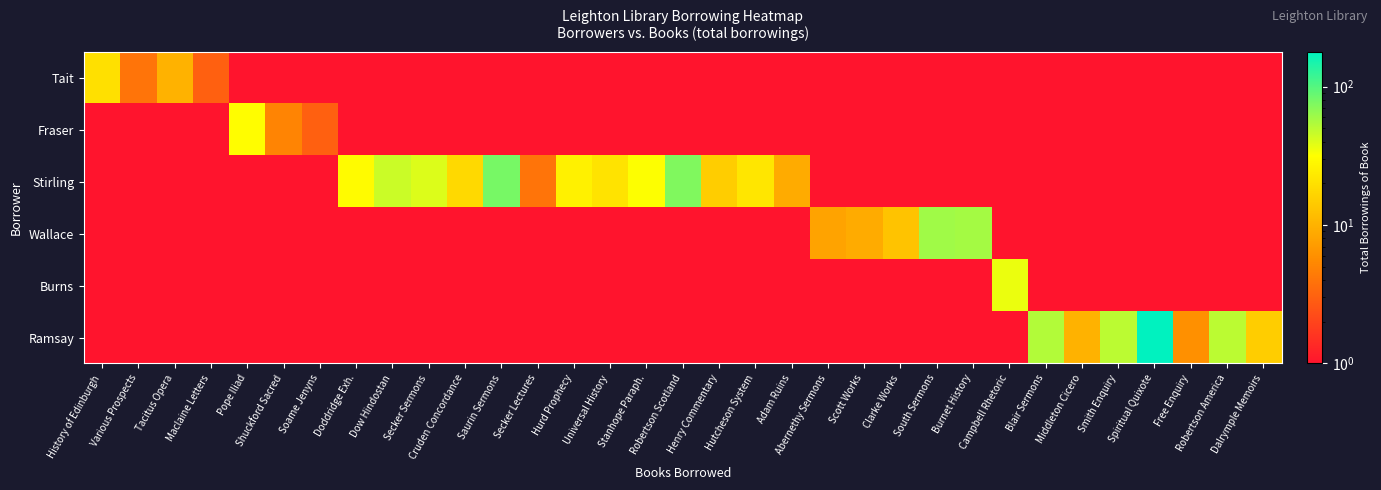

How many data points in Stirling are less than 32?

8